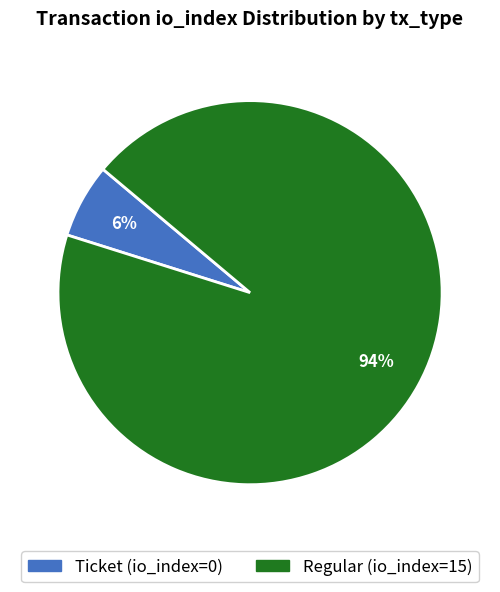

How many slices are in this pie chart?

2